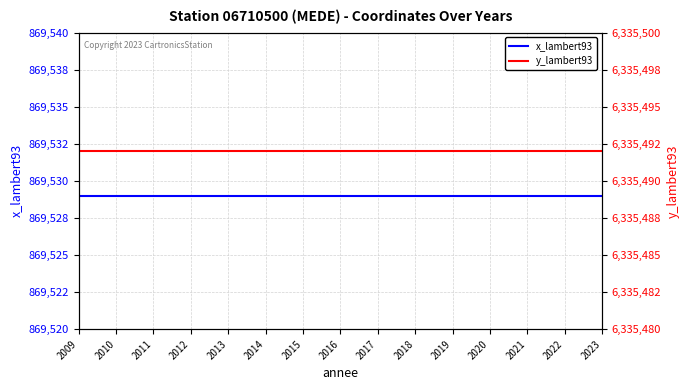

True or false: y_lambert93 has more than 2 interior local peaks.

False